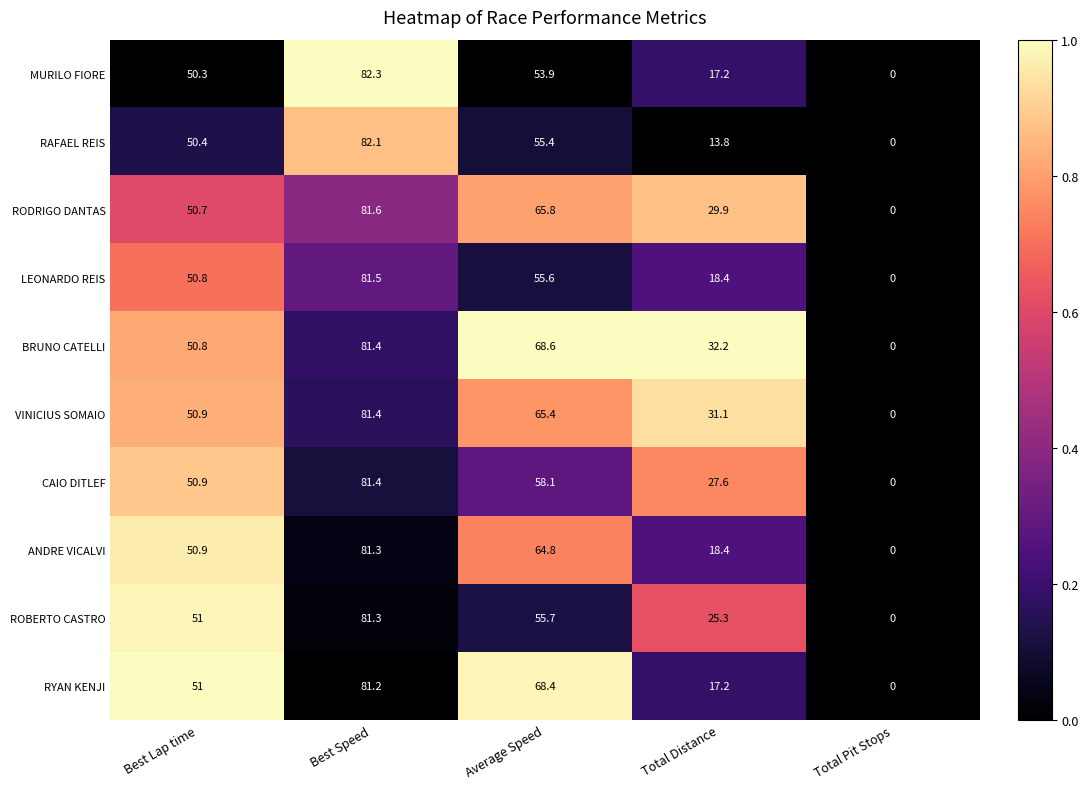

Between Best Speed and Average Speed, which series saw the biggest shift?

MURILO FIORE